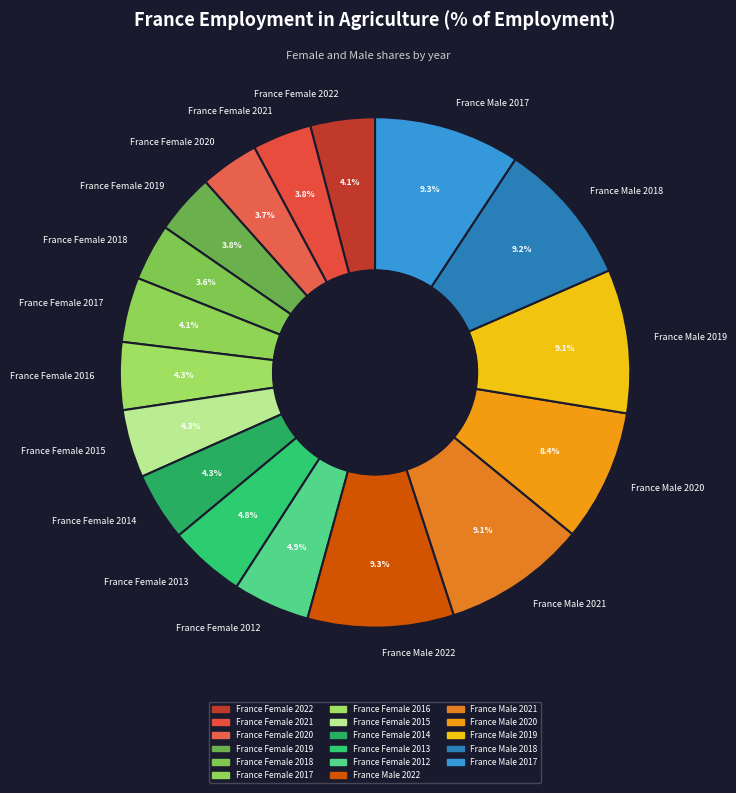

To the nearest percent, what is the difference between the largest and smallest slice percentages?

6%